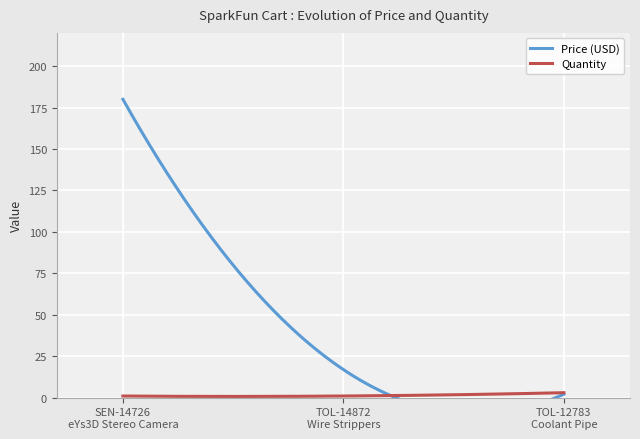

What is the label of the 2nd point from the right?

TOL-14872
Wire Strippers